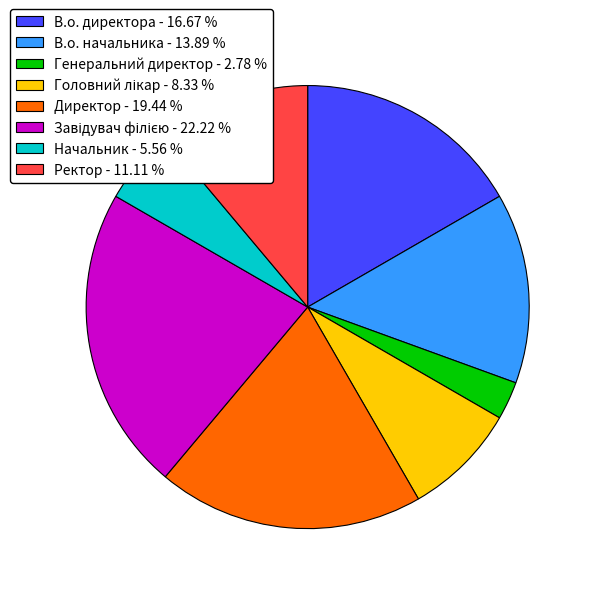

How many slices are in this pie chart?

8